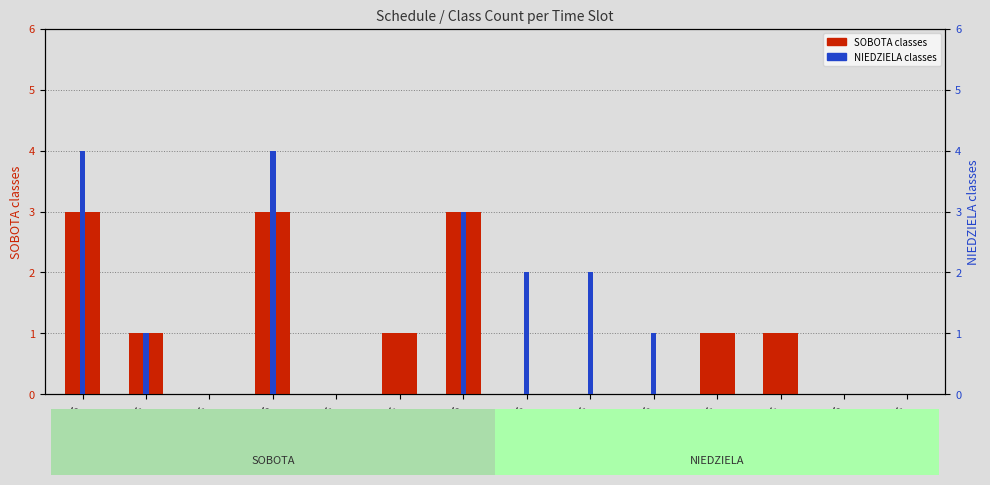

What value does the SOBOTA classes series have at 08:00-08:45?

3